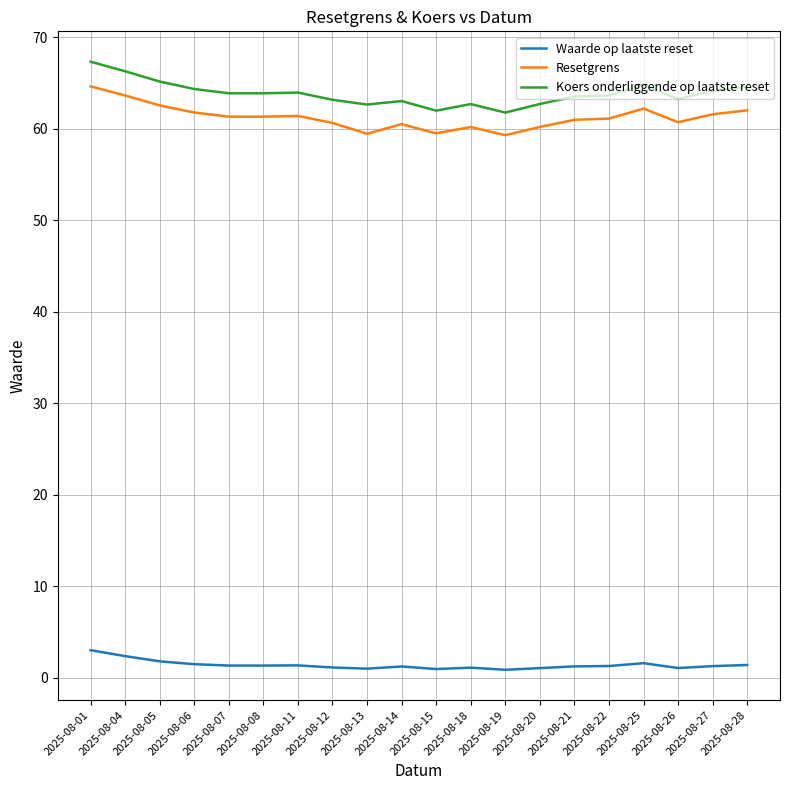

Which series has the widest spread of values?

Koers onderliggende op laatste reset